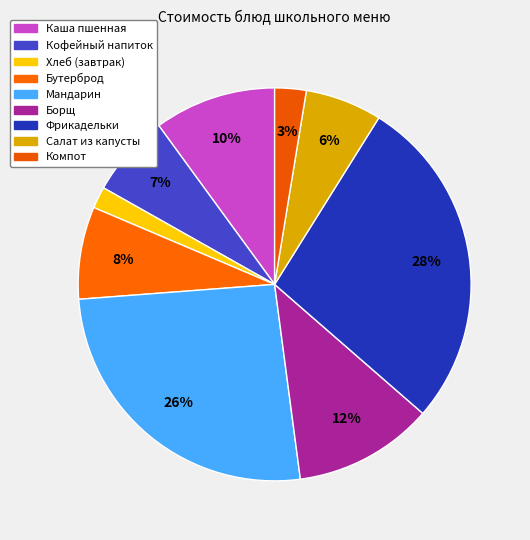

What is the total percentage of Фрикадельки and Каша пшенная?

37.5%